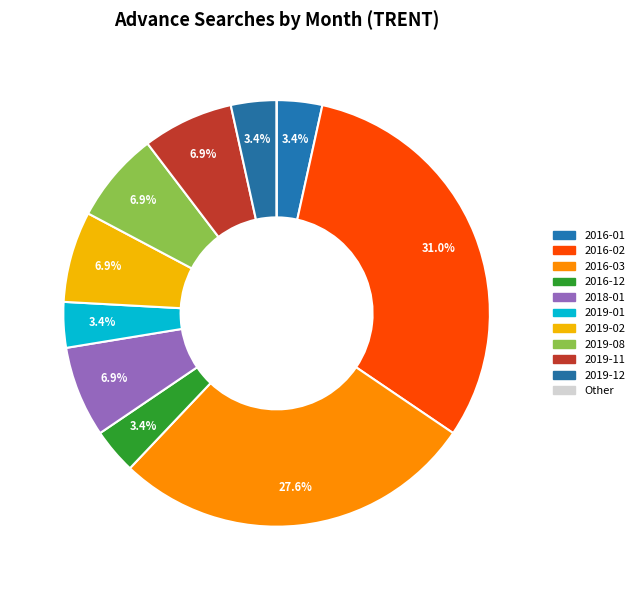

Count the number of slices in the pie.

10